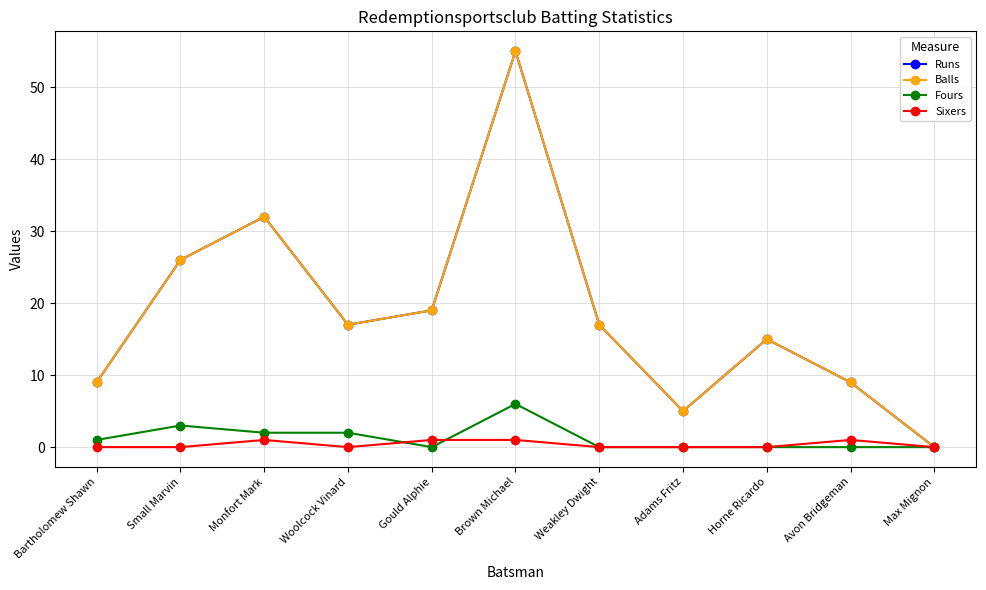

Where is Sixers nearest to the value 0?

Bartholomew Shawn